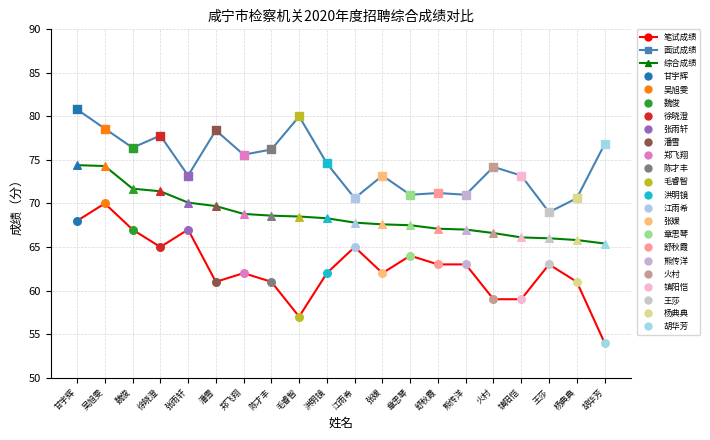

Which series has the largest total across all categories?

面试成绩